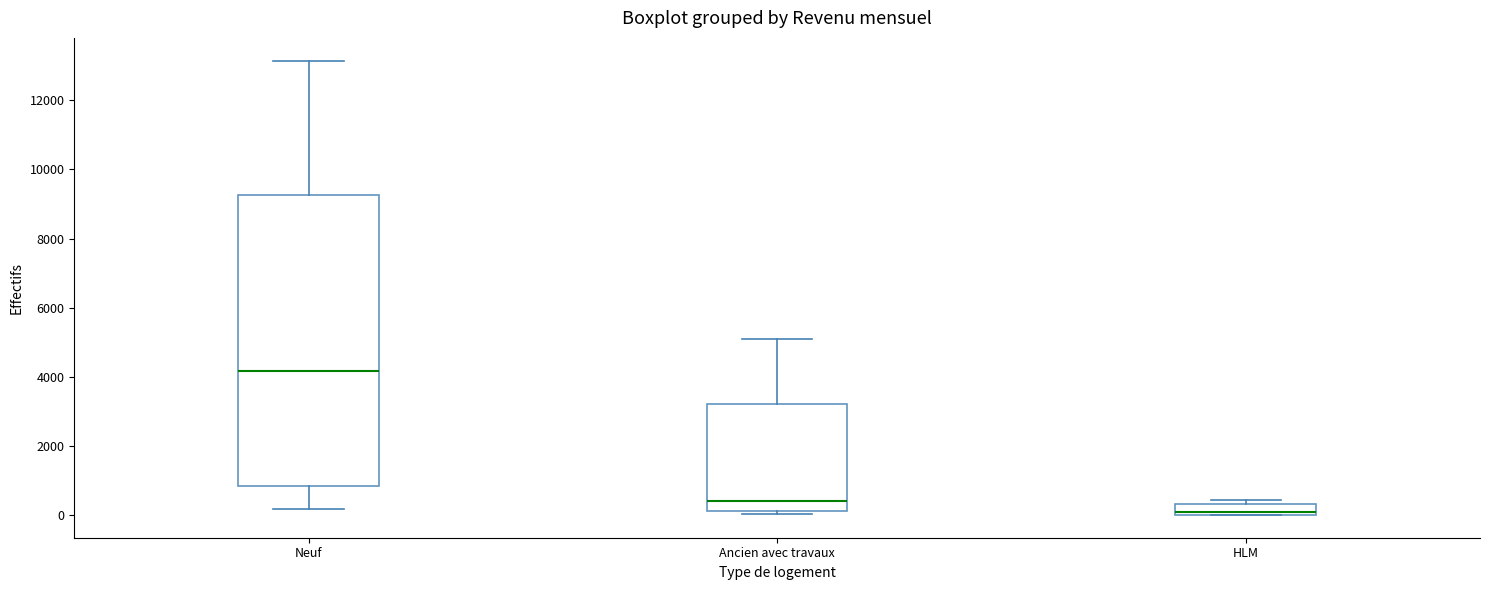

Reading left to right, transcribe this box plot: for each box, give where its median line is, the range the box spans, and where its two whiskers end, as read against the y-axis. The values are not printed on the chart, so give them approximately, as read against the axis.

Neuf: median 4200, box 800 to 9200, whiskers 200 to 13200
Ancien avec travaux: median 400, box 200 to 3200, whiskers 0 to 5200
HLM: median 0 (just above the box's lower edge), box 0 to 400, whiskers 0 to 400 (just above the box's upper edge)